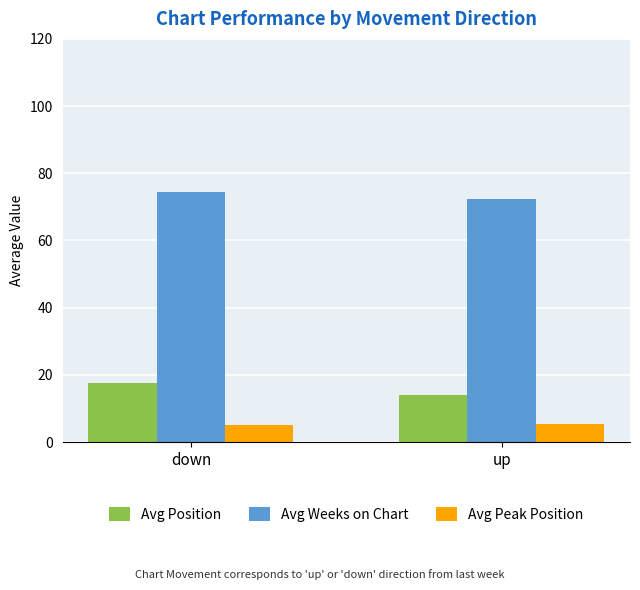

How many bars are there in each group?

3